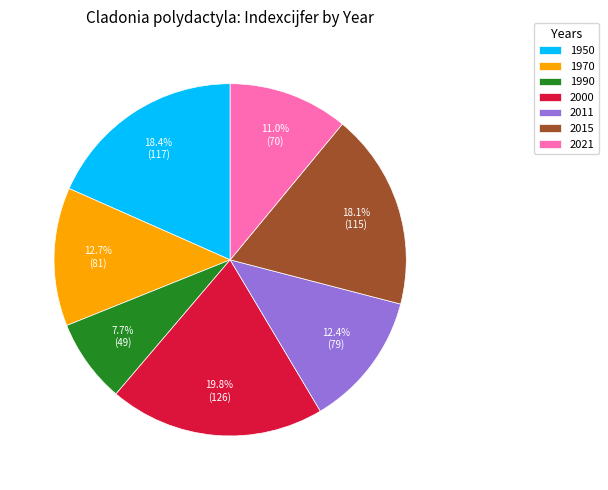

To the nearest percent, what is the combined percentage of 1950 and 2021?

29%